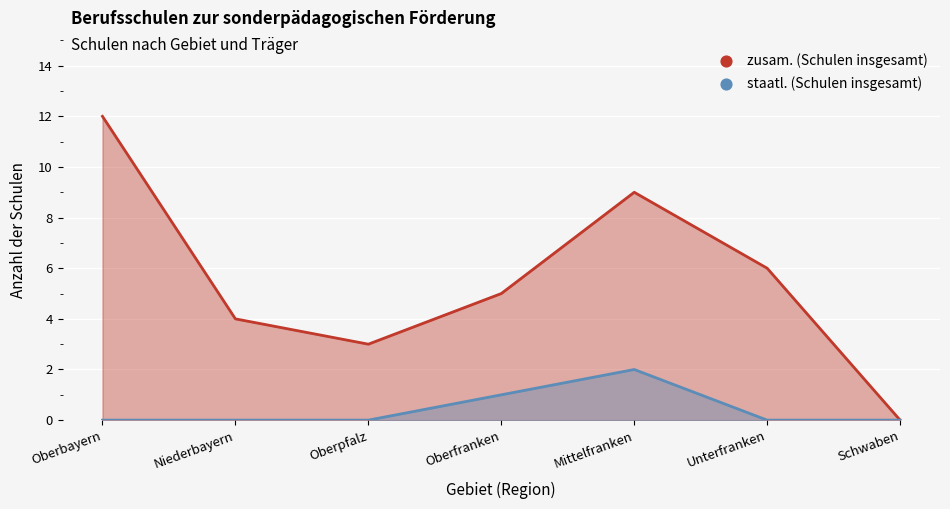

Which series has the largest Y range (max minus min)?

zusam. (Schulen insgesamt)